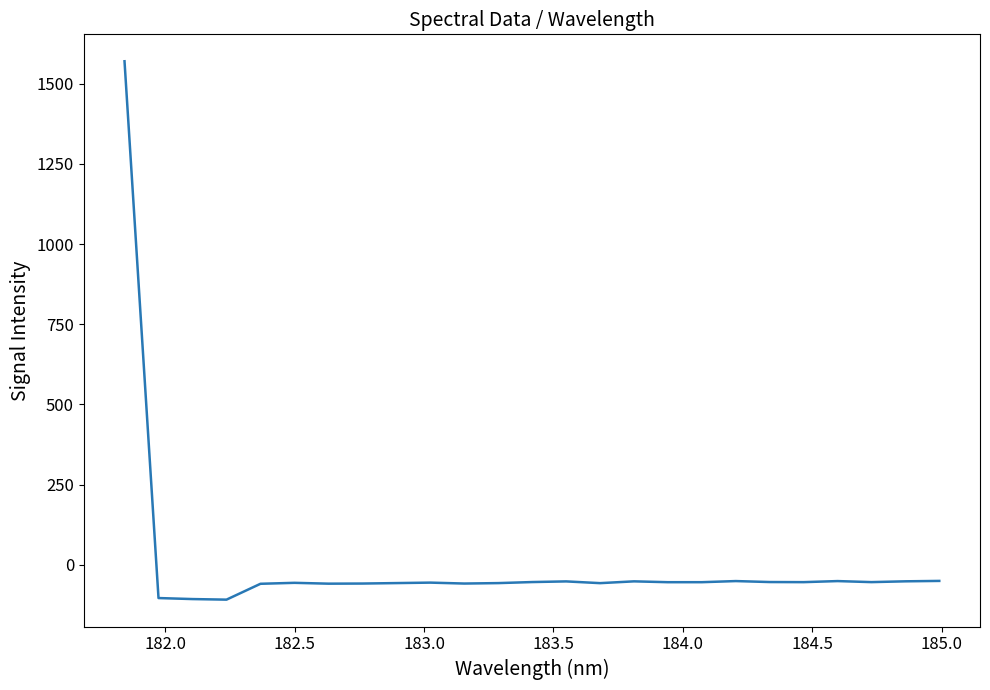

What is the maximum value shown in the chart?

1570.0